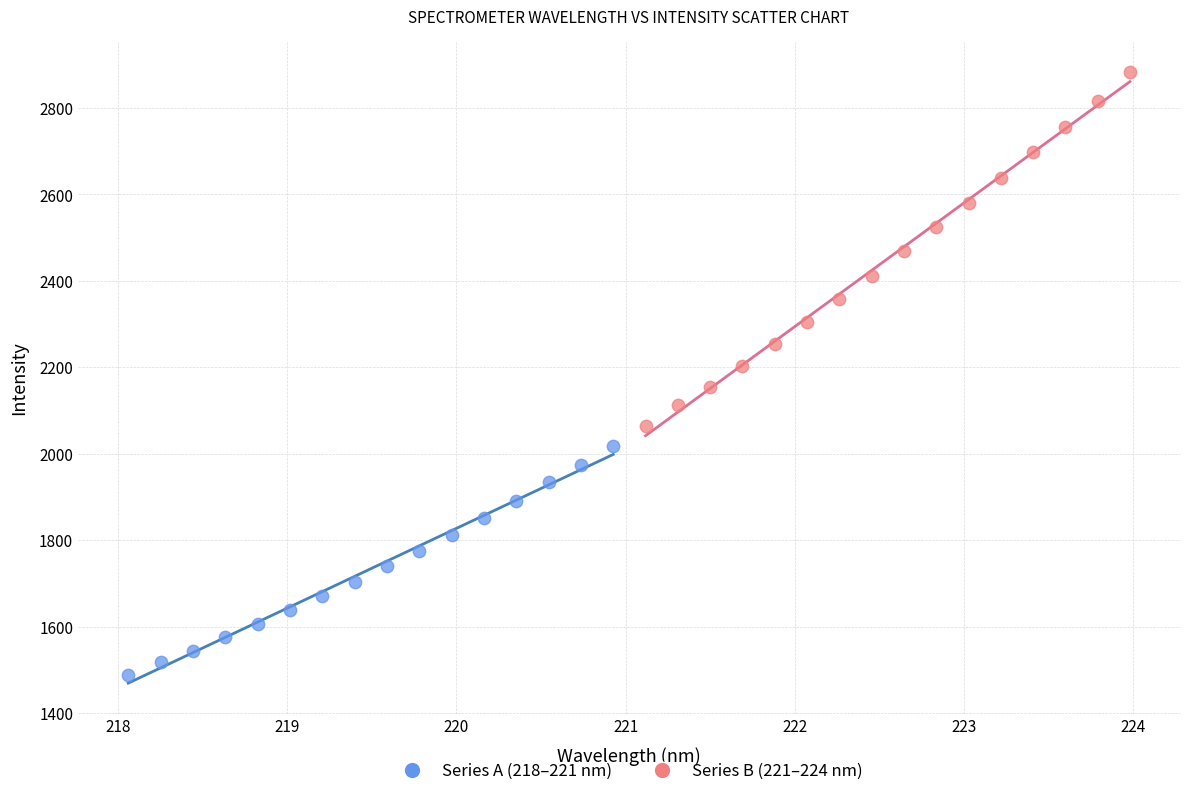

Which series contains the highest Y value?

Series B (221–224 nm)